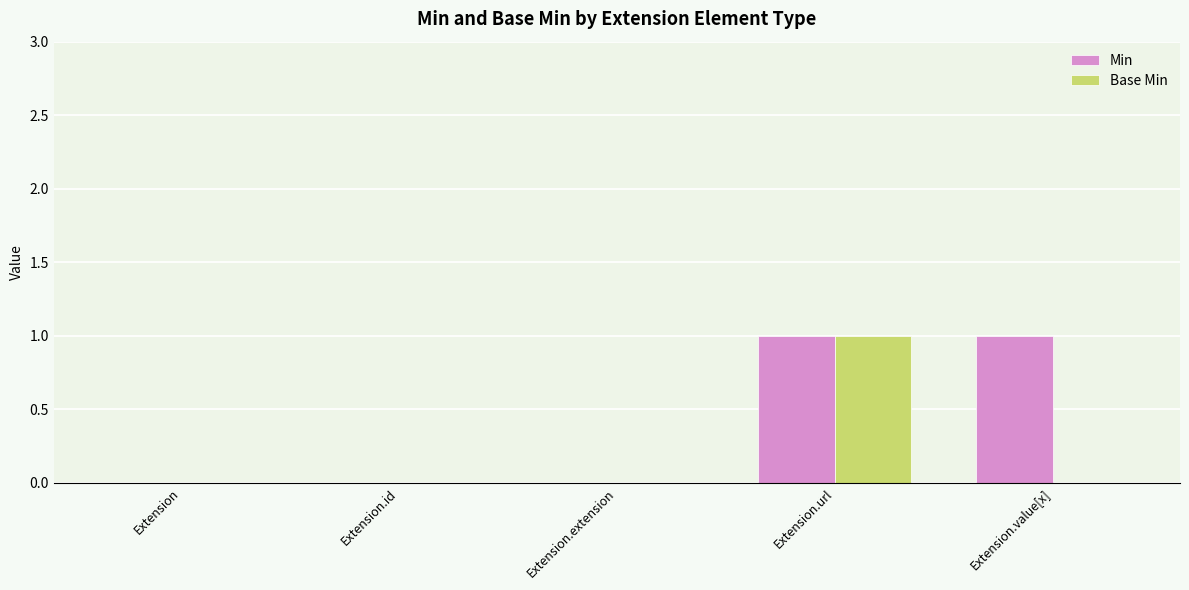

The value of Base Min at Extension is -1. True or false?

False